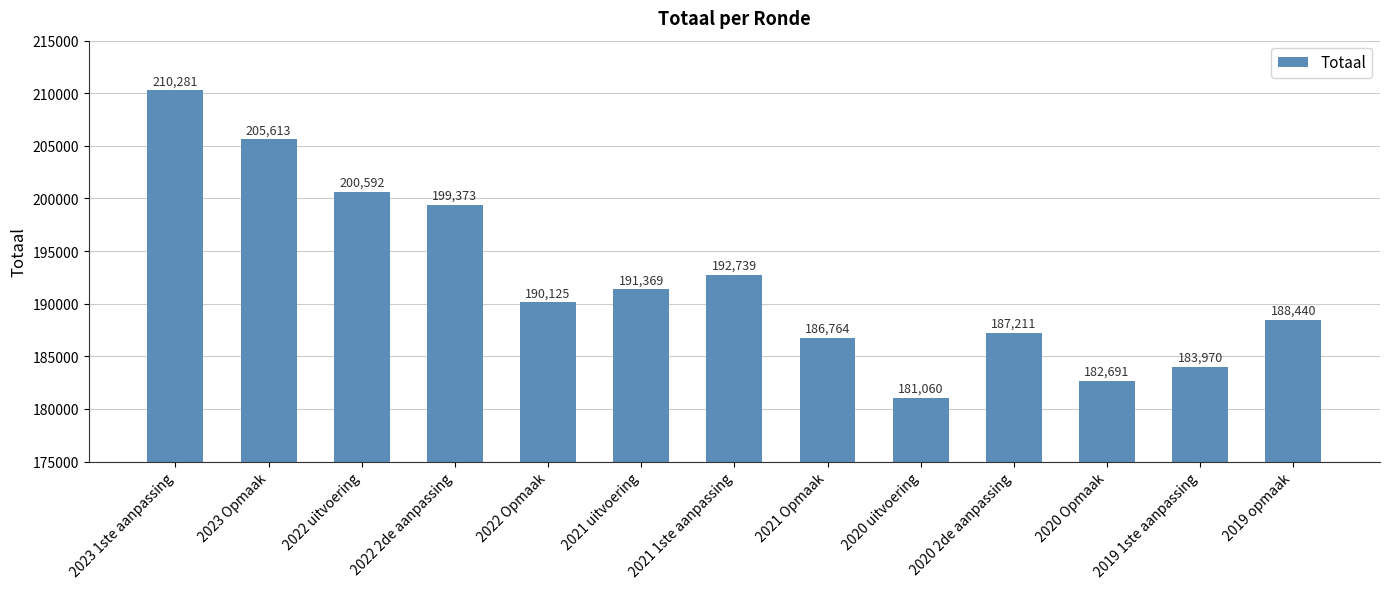

What is the approximate value at 2021 Opmaak?

186764